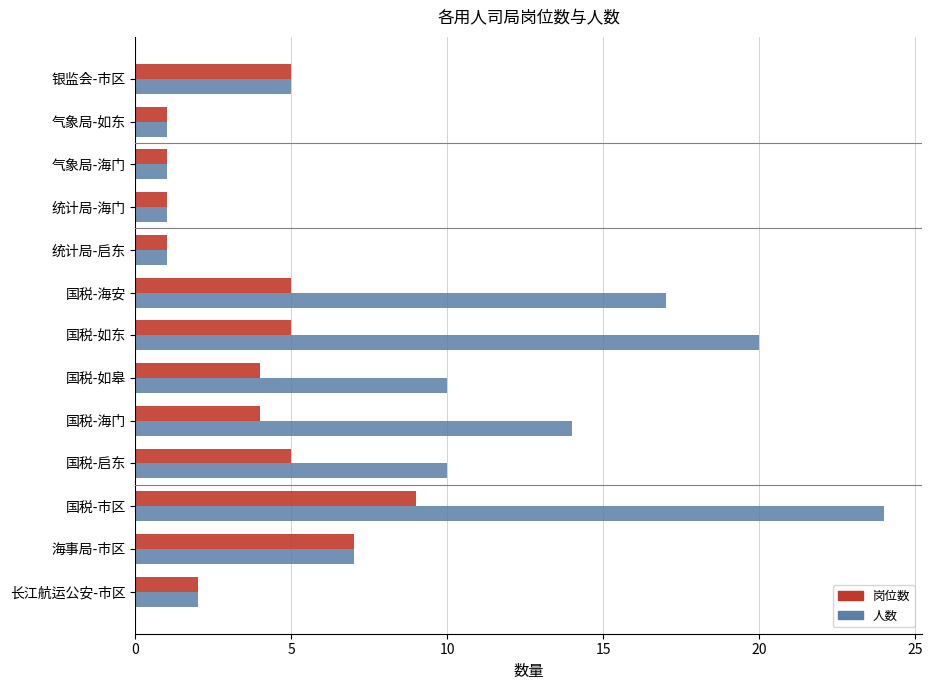

Which series changed the most between 国税-市区 and 国税-如皋?

人数